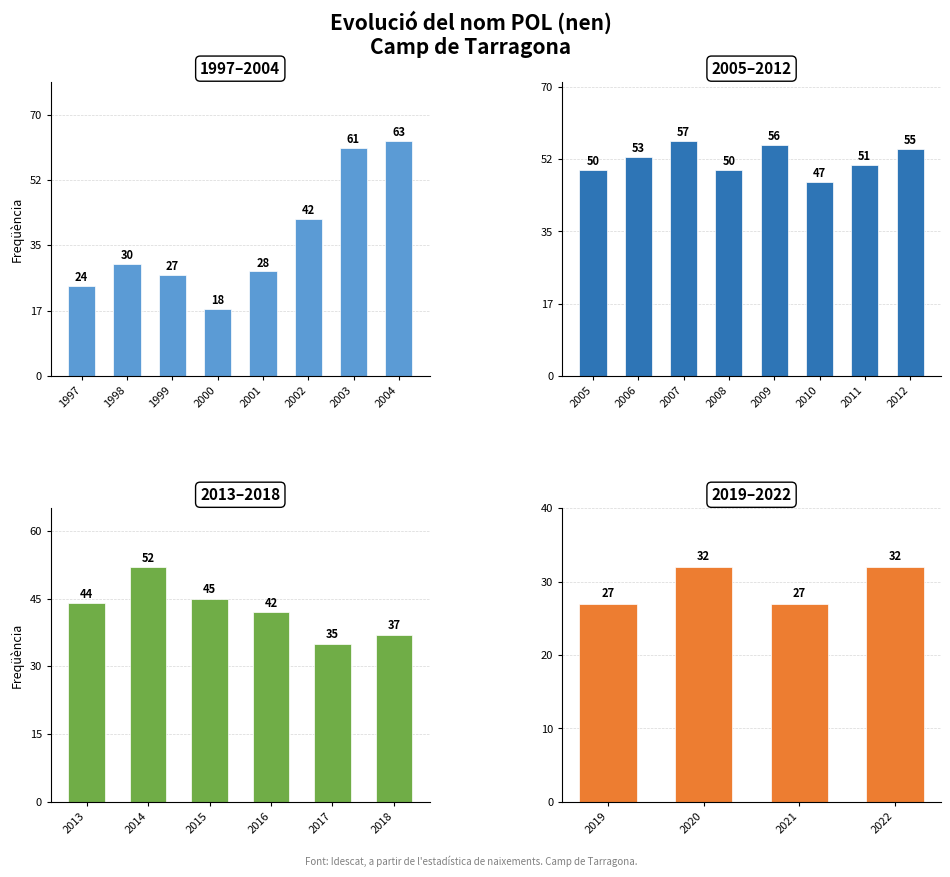

What is the average value?

42